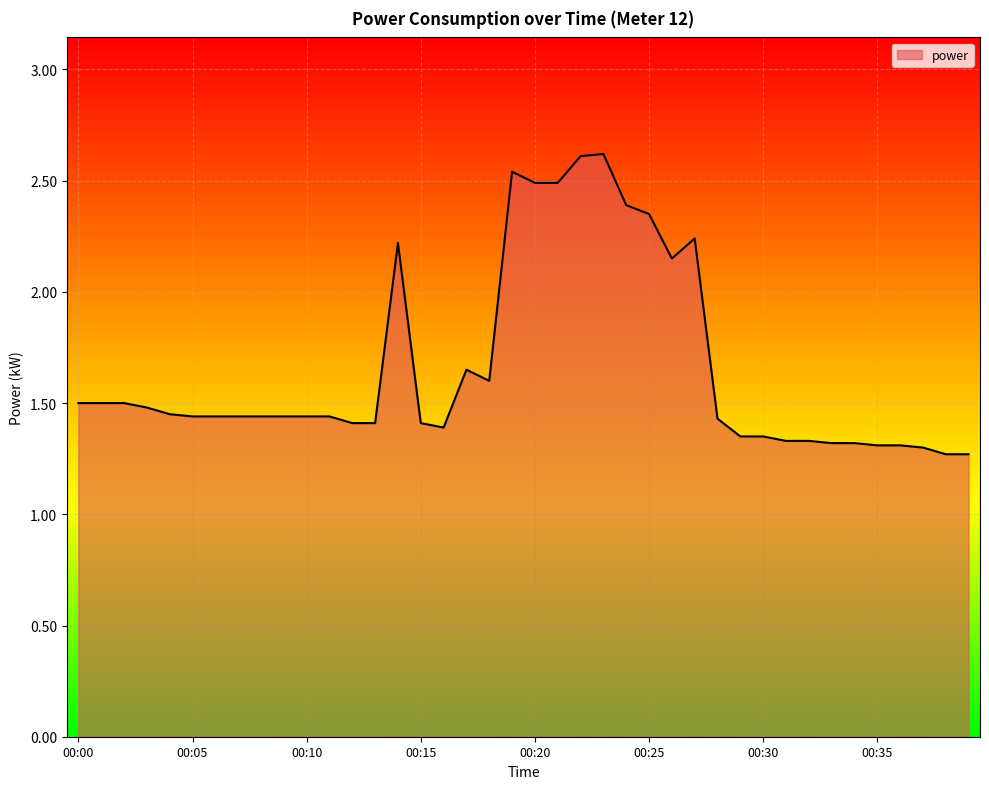

What is the minimum value shown in the chart?

1.3